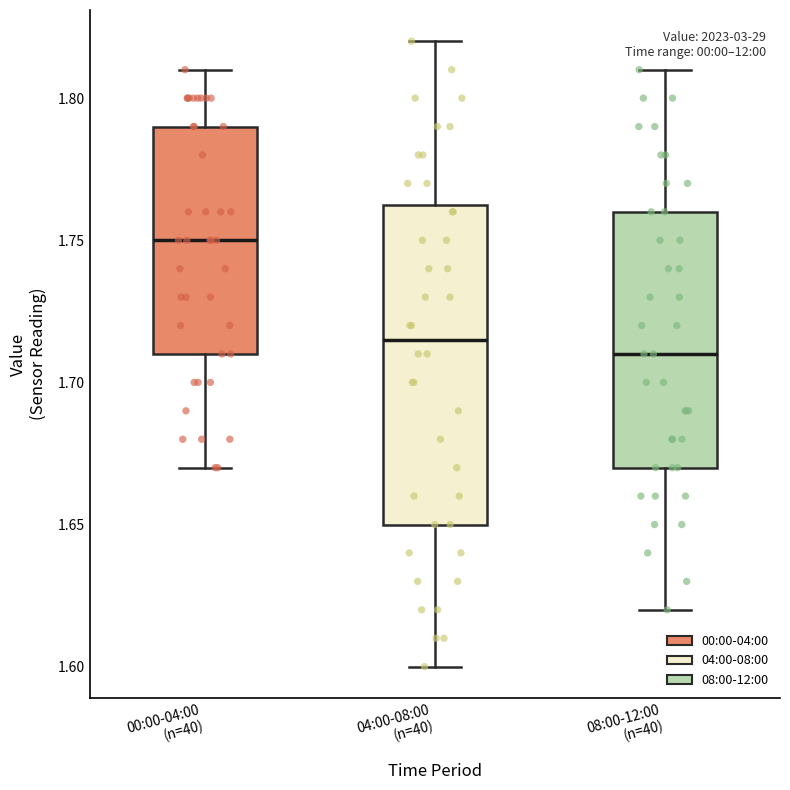

Which box is the tallest, from its lower edge to its upper edge?

04:00-08:00 (n=40)